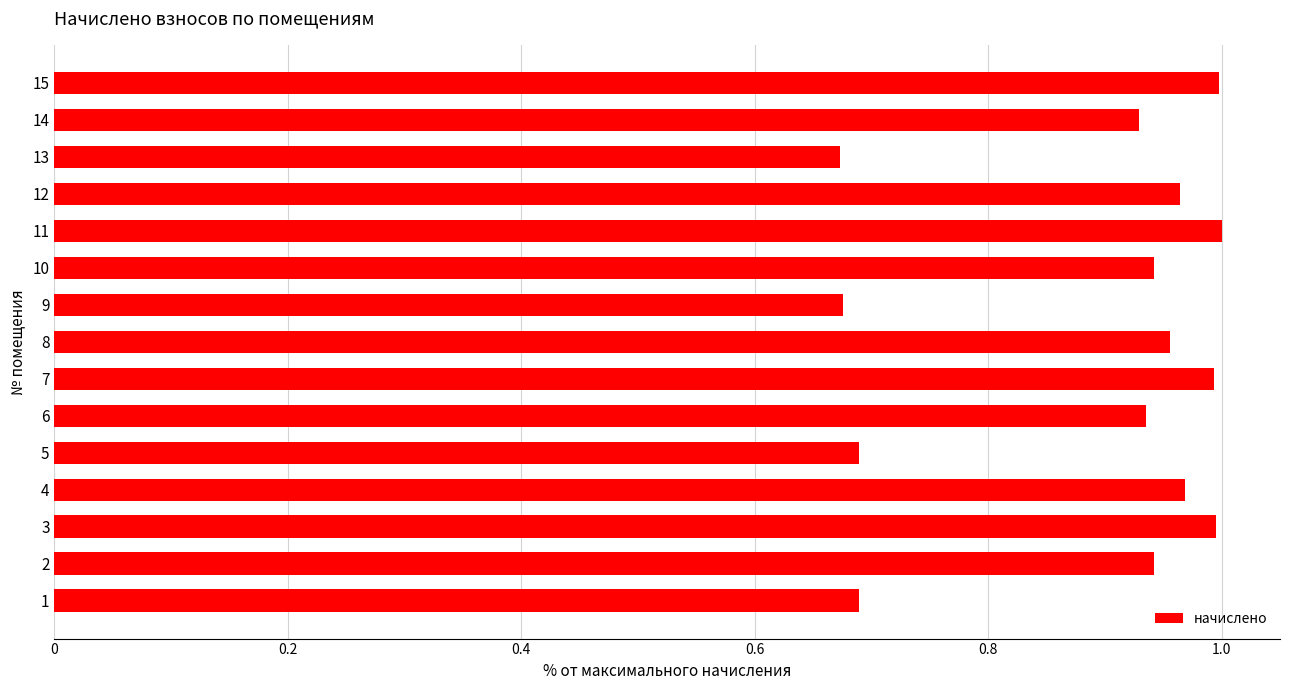

The chart shows a value of 1.0 at 12. True or false?

True